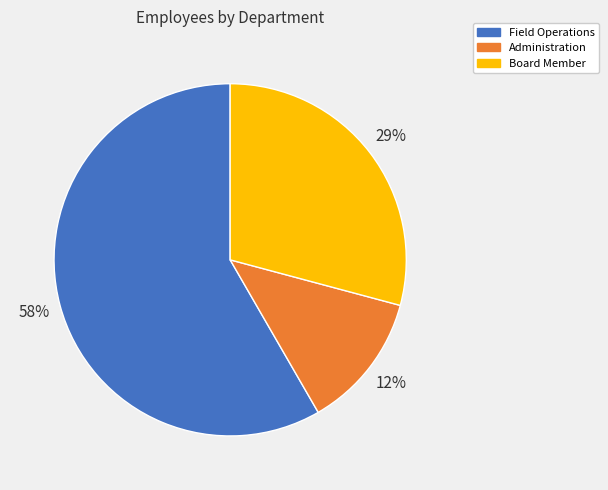

What is the majority slice?

Field Operations